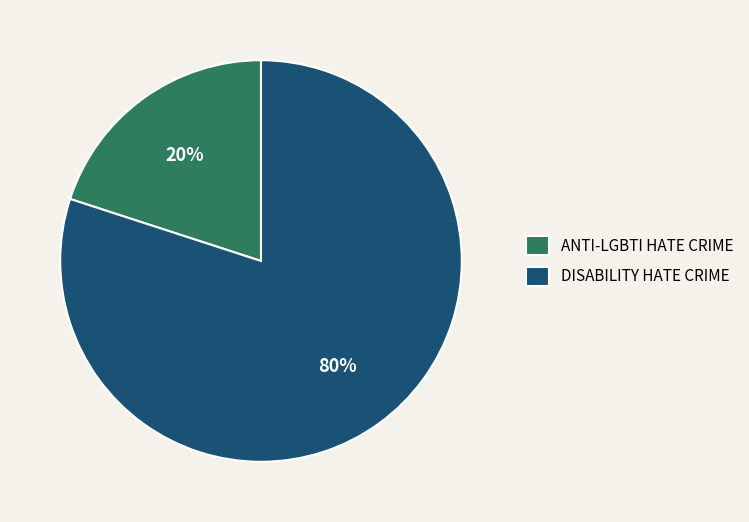

Is there a majority slice in this chart?

Yes